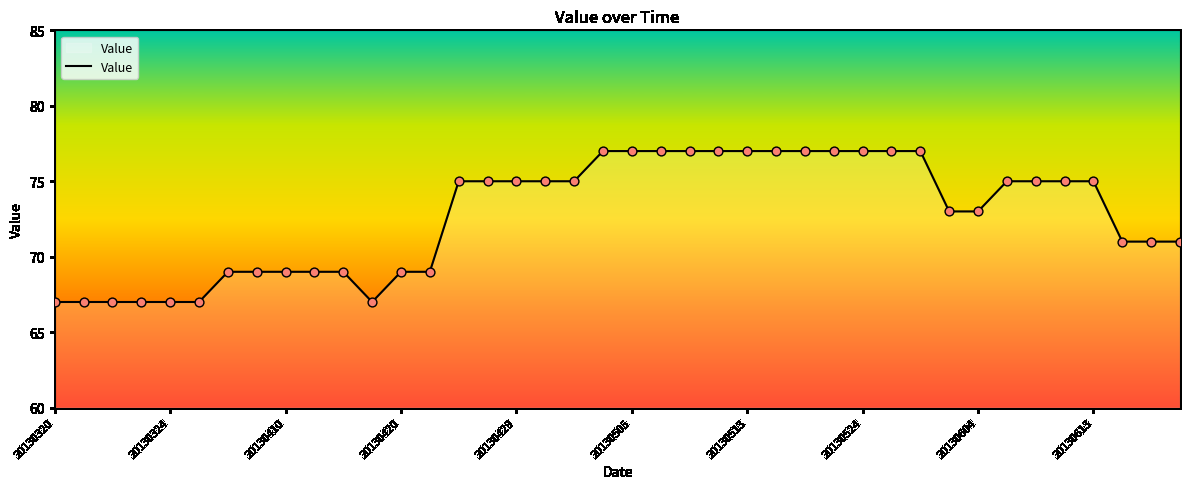

What is the smallest value displayed?

67